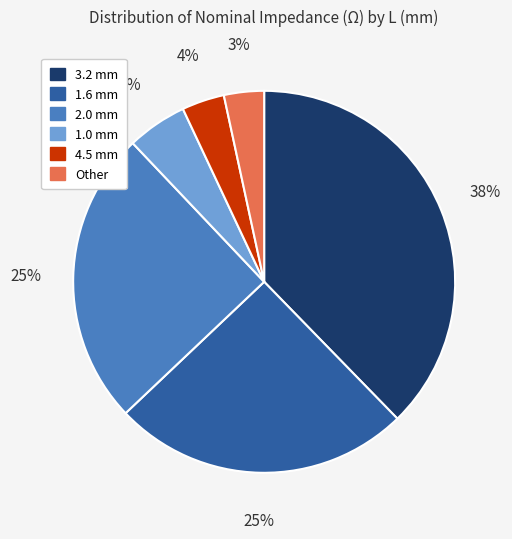

Is there any slice that represents more than half of the pie?

No